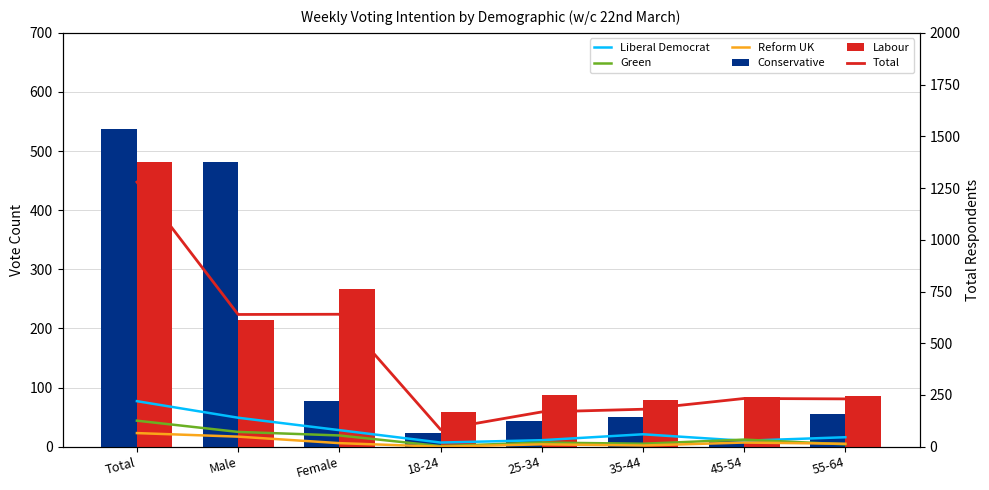

Which series has the widest spread of values?

Total